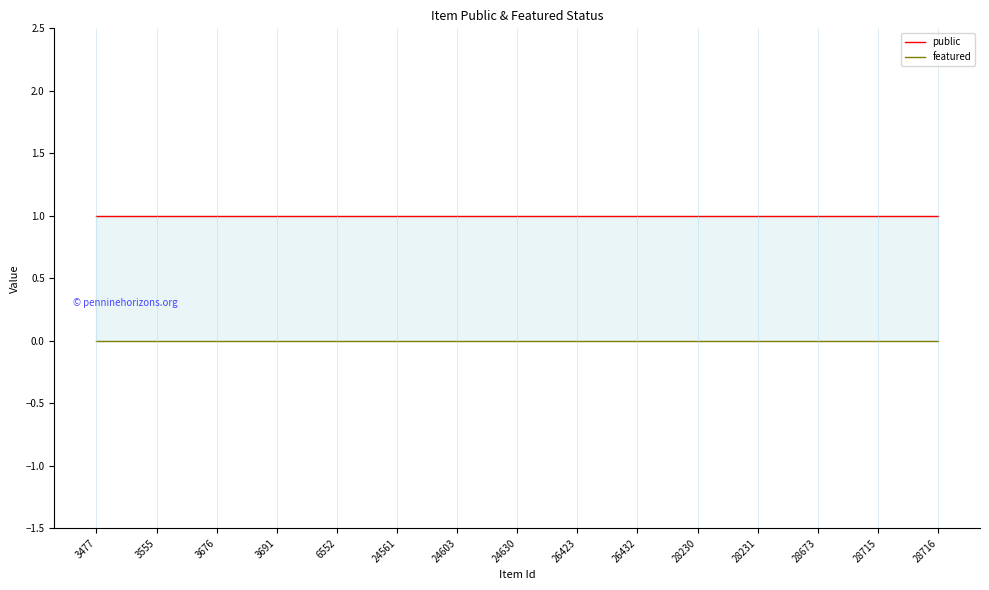

True or false: featured and public cross at least once.

False